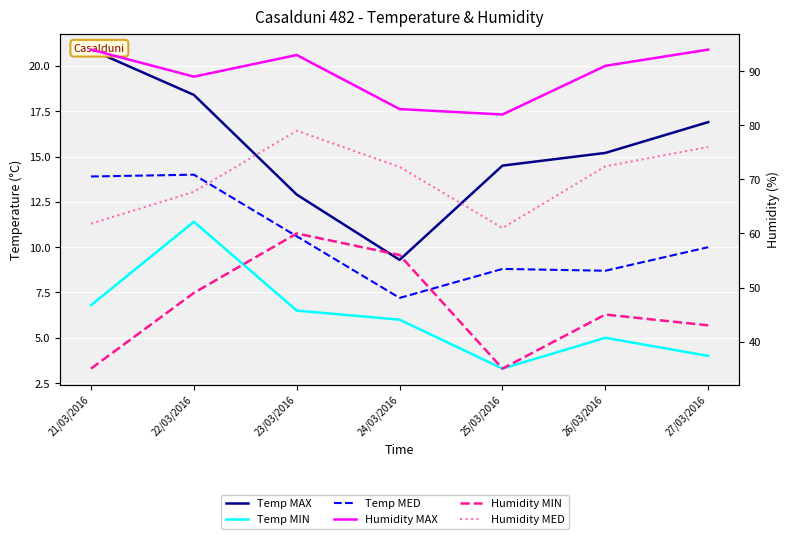

Reading right to left, transcribe all the data shown in this chart.

Temp MAX: 16.9	15.2	14.5	9.3	12.9	18.4	20.9
Temp MIN: 4.0	5.0	3.3	6.0	6.5	11.4	6.8
Temp MED: 10.0	8.7	8.8	7.2	10.6	14.0	13.9
Humidity MAX: 94.0	91.0	82.0	83.0	93.0	89.0	94.0
Humidity MIN: 43.0	45.0	35.0	56.0	60.0	49.0	35.0
Humidity MED: 76.0	72.4	61.0	72.3	79.0	67.7	61.8